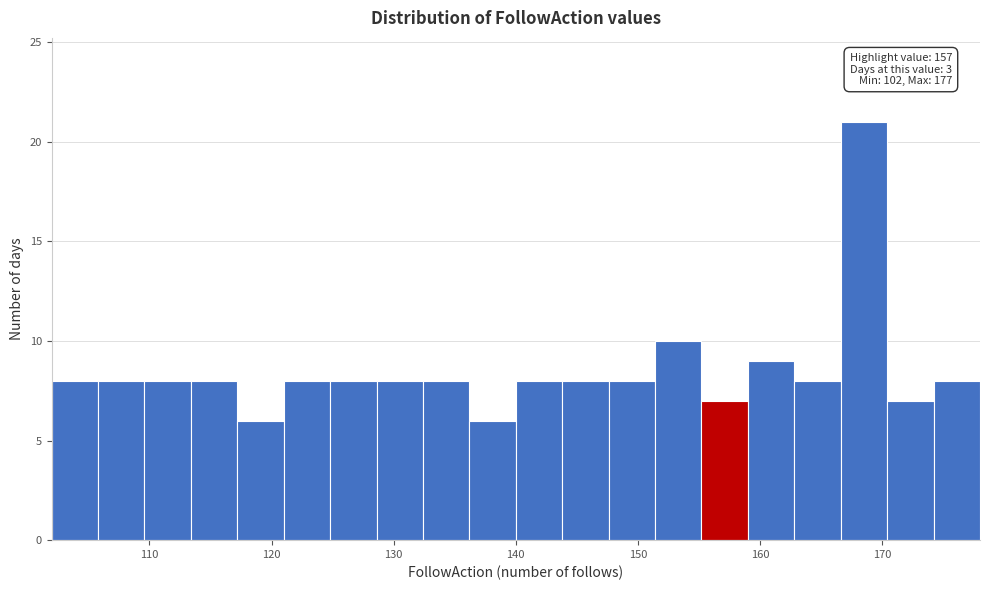

Read against the x-axis, roughly where is the centre of the tallest bar?

169